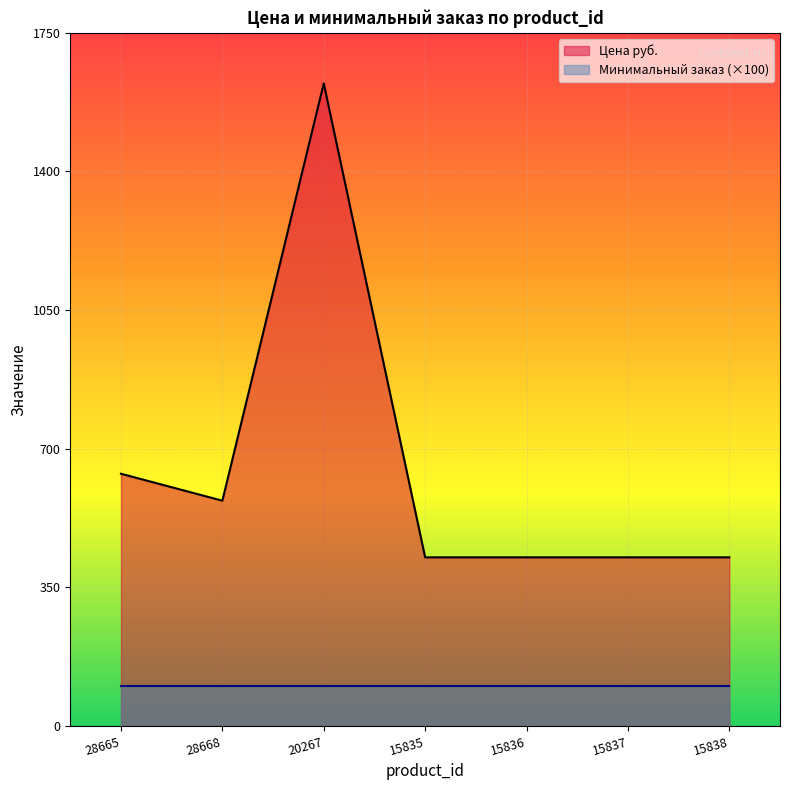

Reading right to left, transcribe all the data shown in this chart.

Цена руб.: 426.0	426.0	426.0	426.0	1622.2	569.0	637.0
Минимальный заказ (×100): 100.0	100.0	100.0	100.0	100.0	100.0	100.0